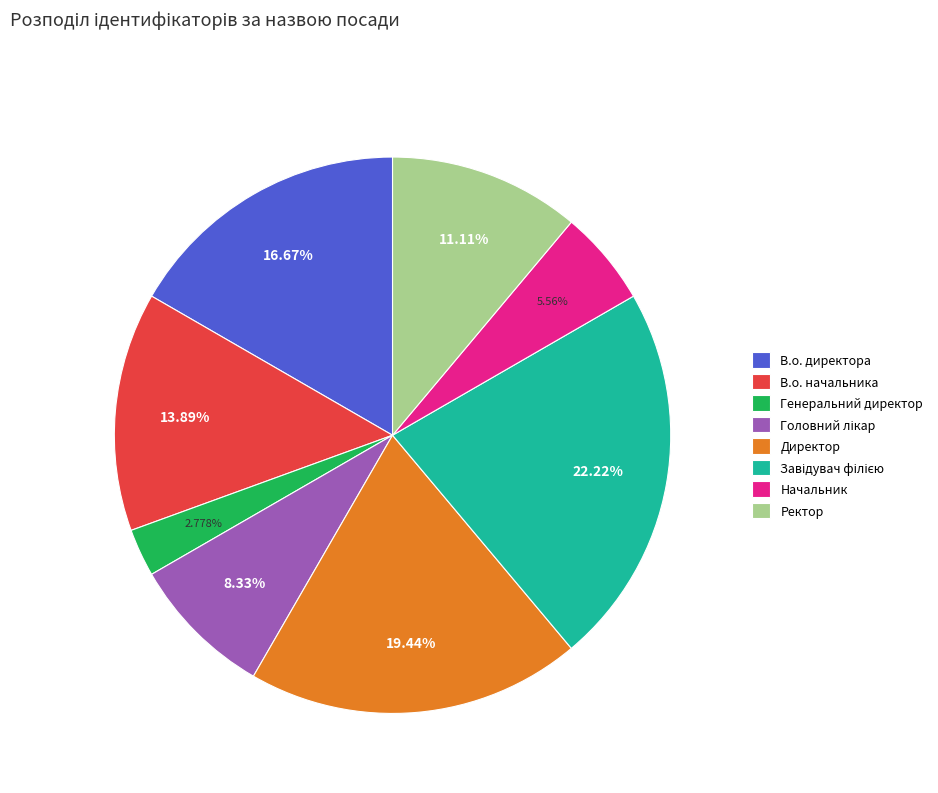

Is the sum of В.о. директора and Директор greater than half?

No